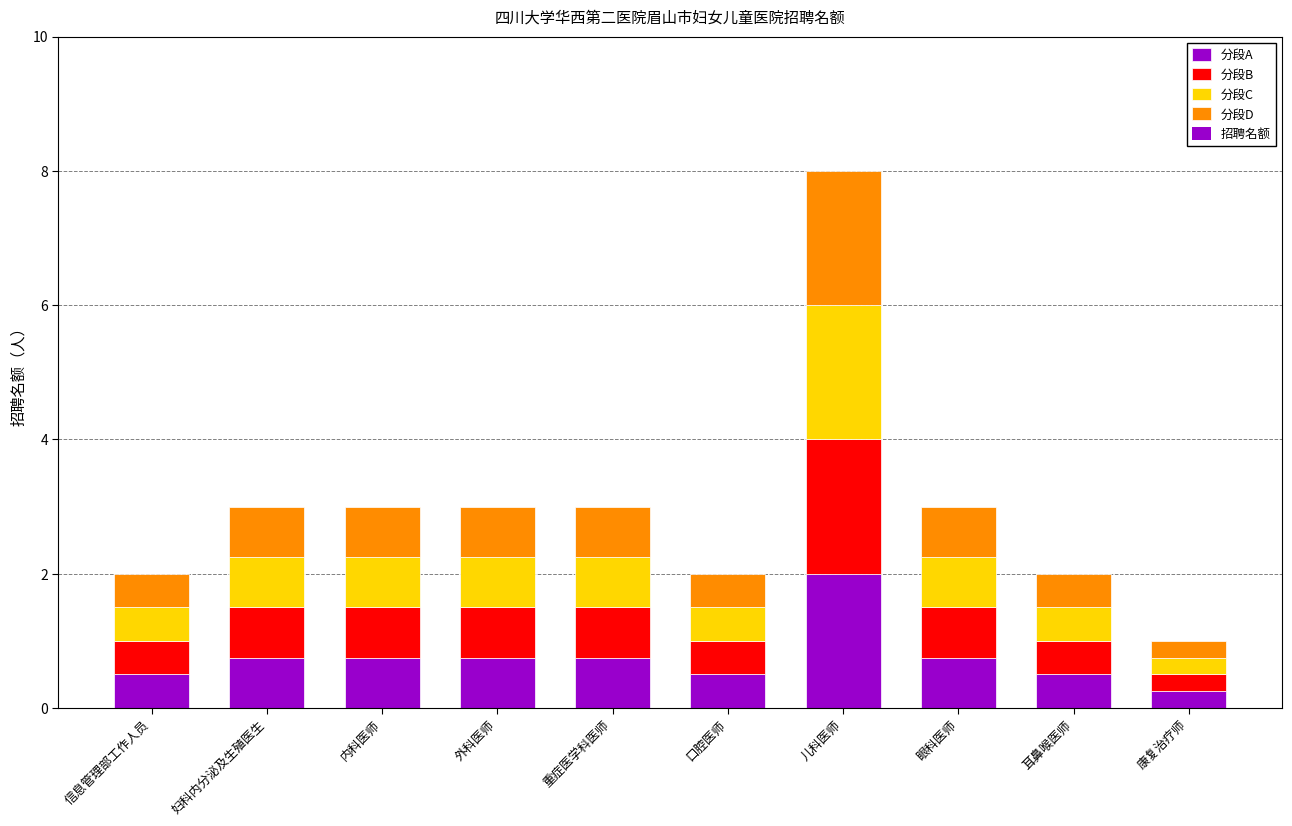

What position from the left is 重症医学科医师?

5